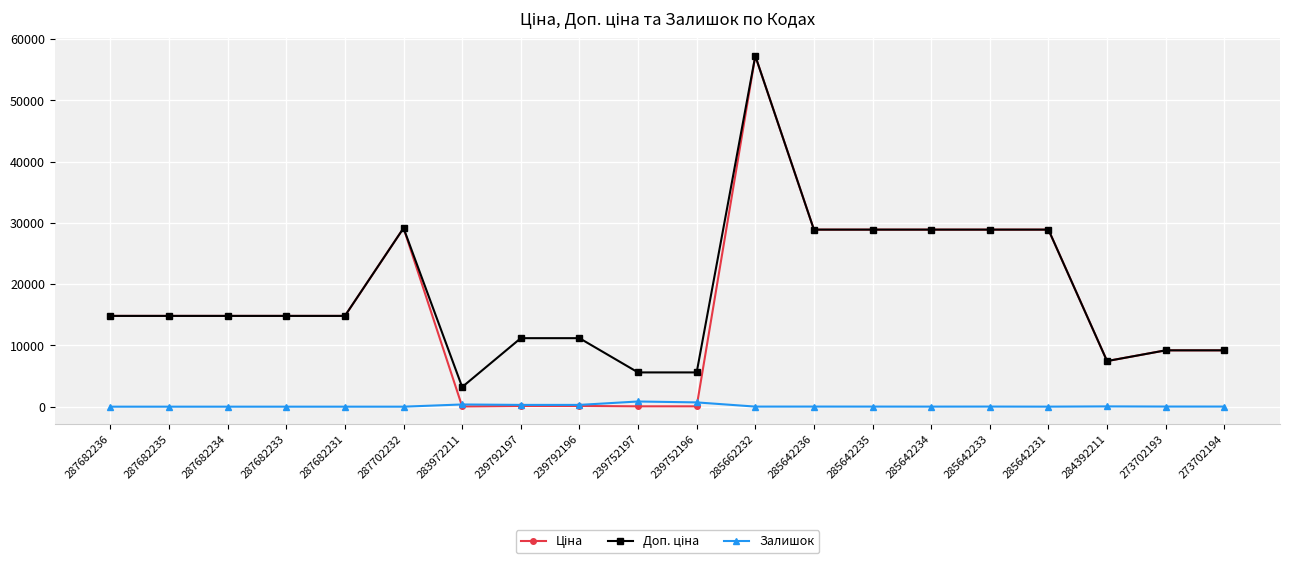

What is the spread (max minus min) of values at 287682231?

14817.6